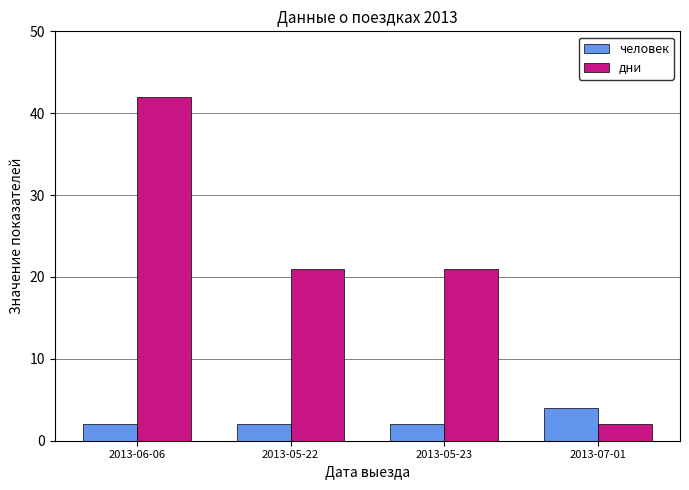

Reading left to right, list all the values displayed in this chart.

человек: 2013-06-06=2	2013-05-22=2	2013-05-23=2	2013-07-01=4
дни: 2013-06-06=42	2013-05-22=21	2013-05-23=21	2013-07-01=2